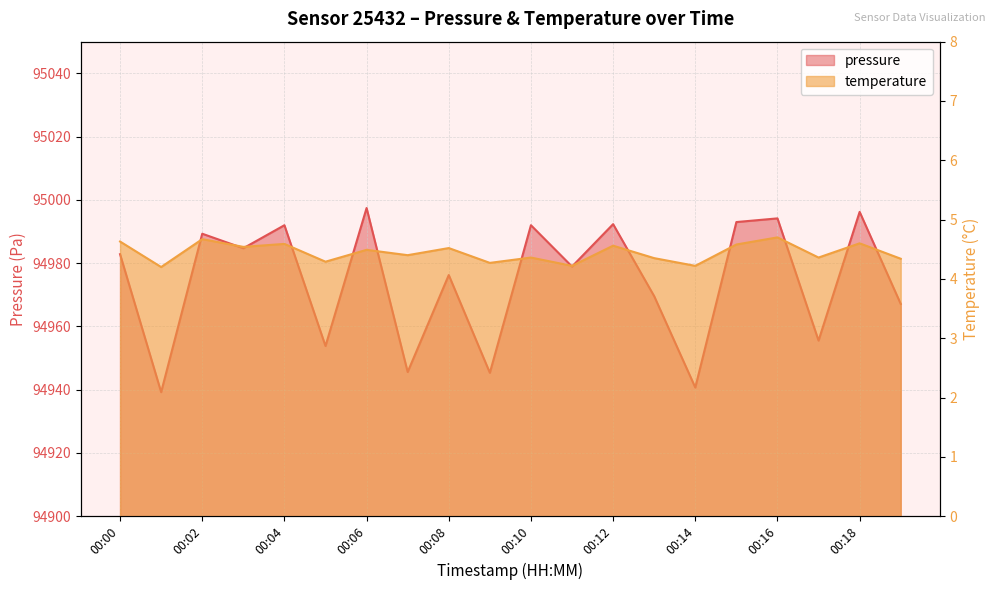

True or false: pressure and temperature cross at least once.

False